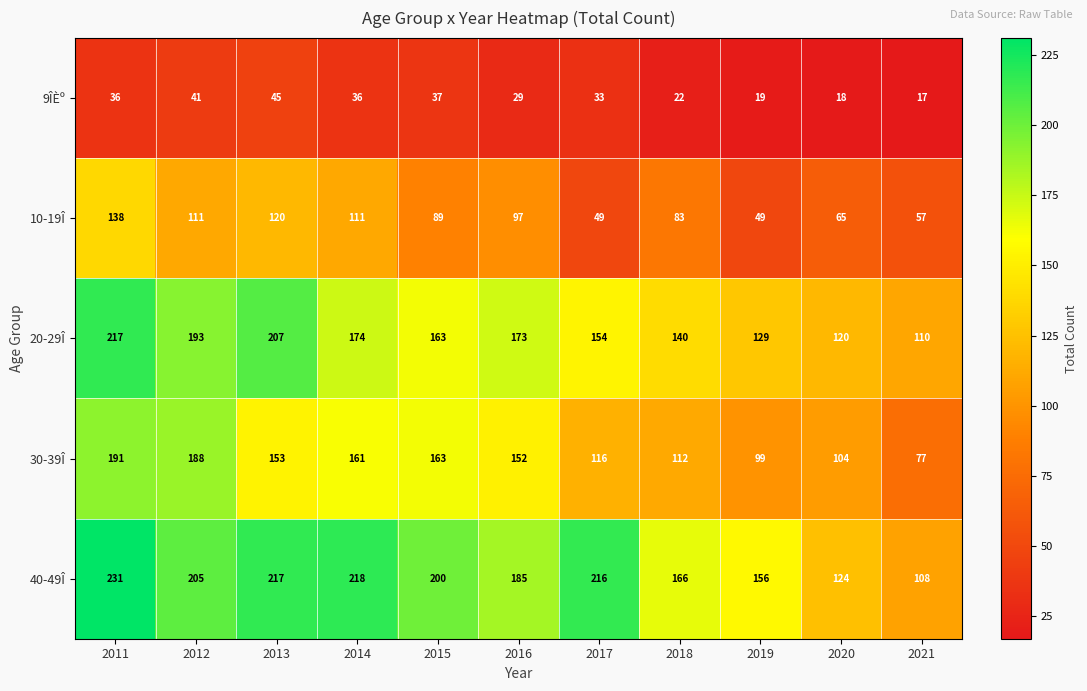

Between 2018 and 2021, which series saw the biggest shift?

40-49Î